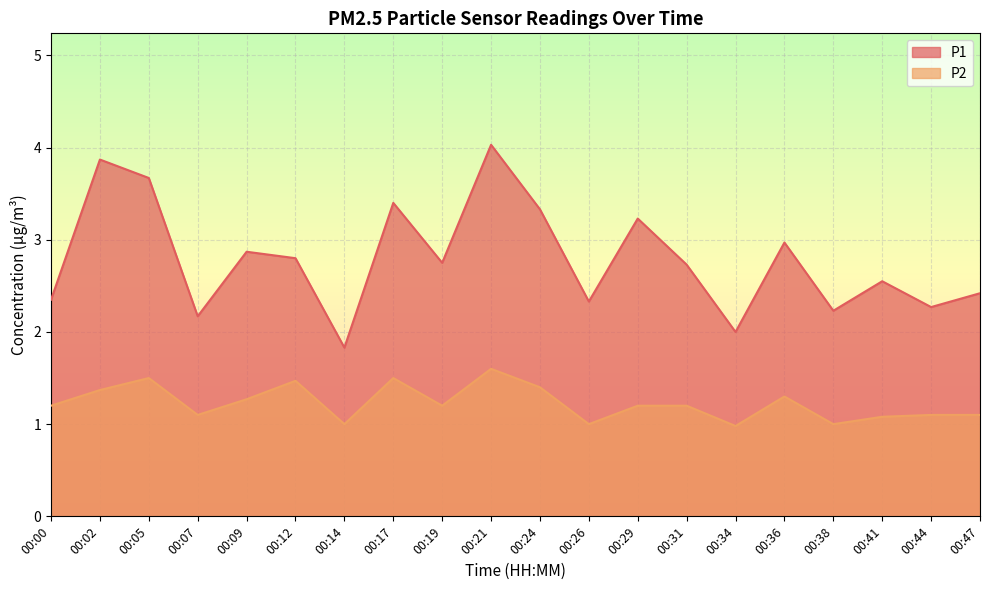

True or false: P1 and P2 intersect in this chart.

False